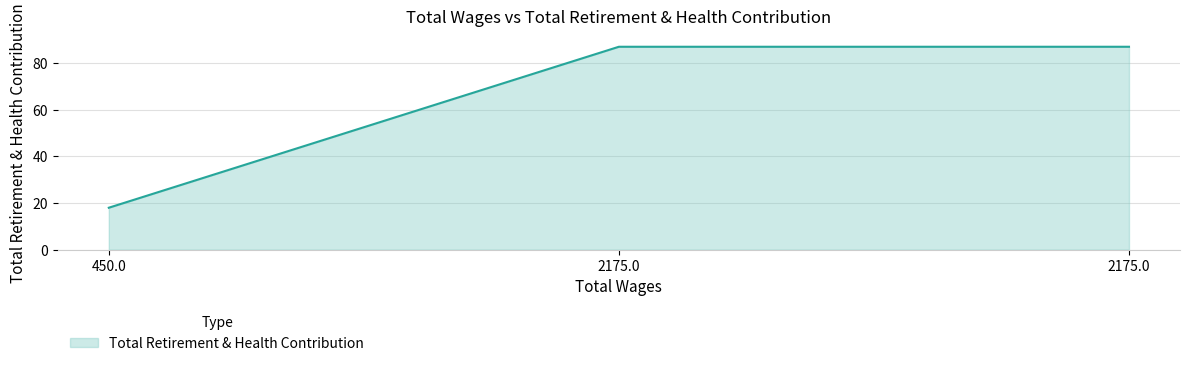

Which has a higher value, 2175.0 or 2175.0?

2175.0